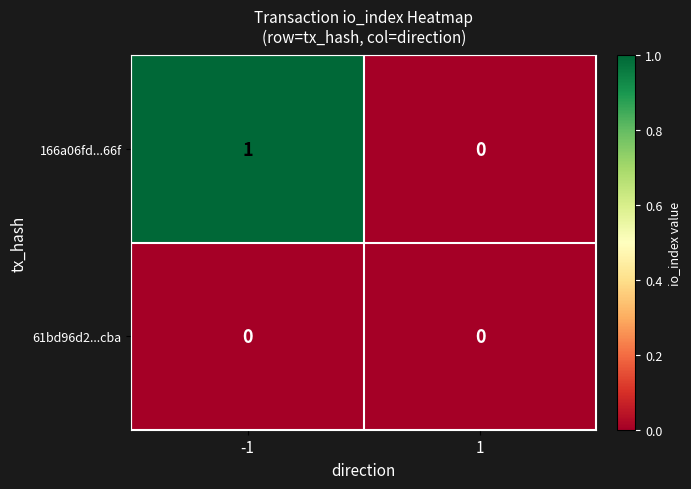

Which series changed the most between -1 and 1?

166a06fd...66f